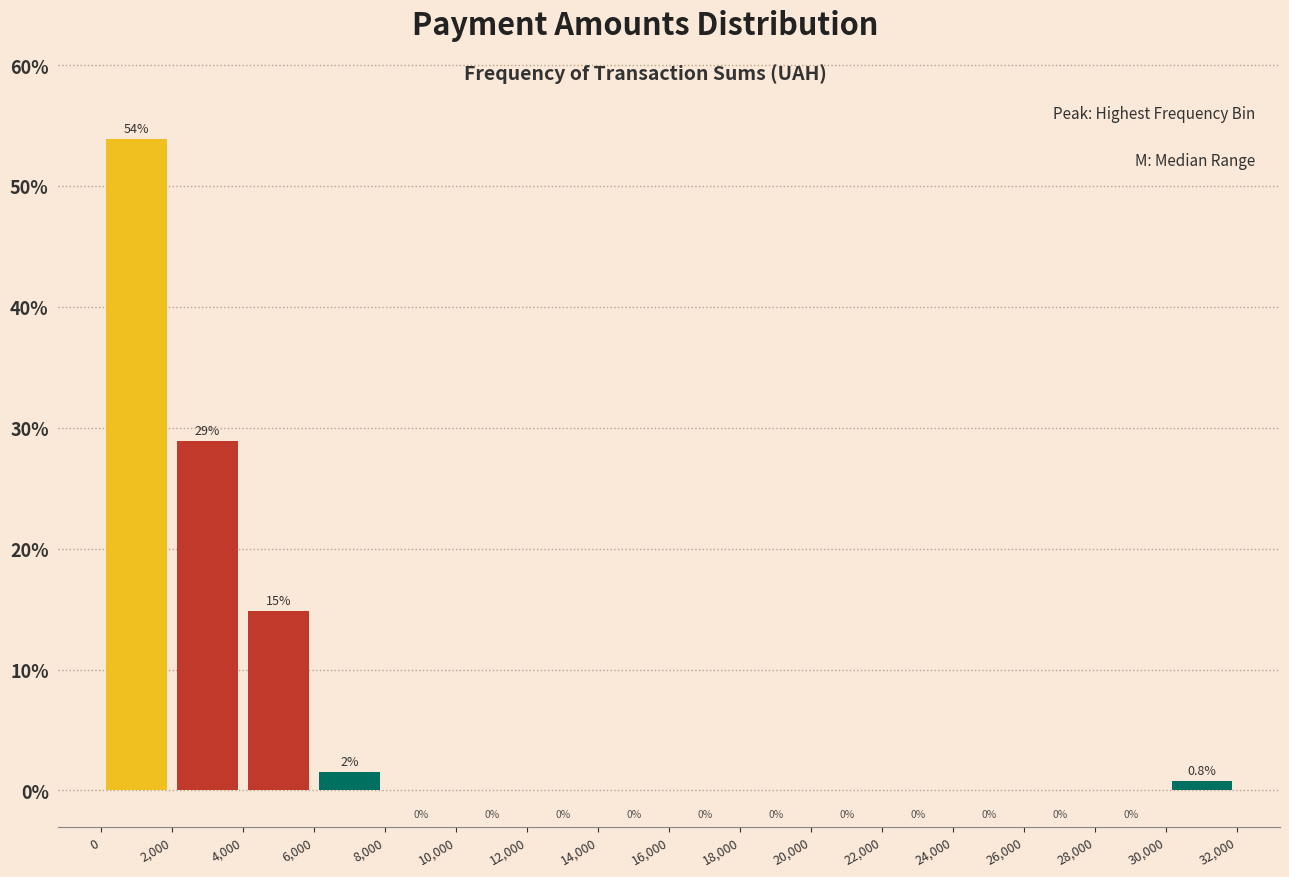

Which range on the x-axis has the tallest bar?

0 to 2,000